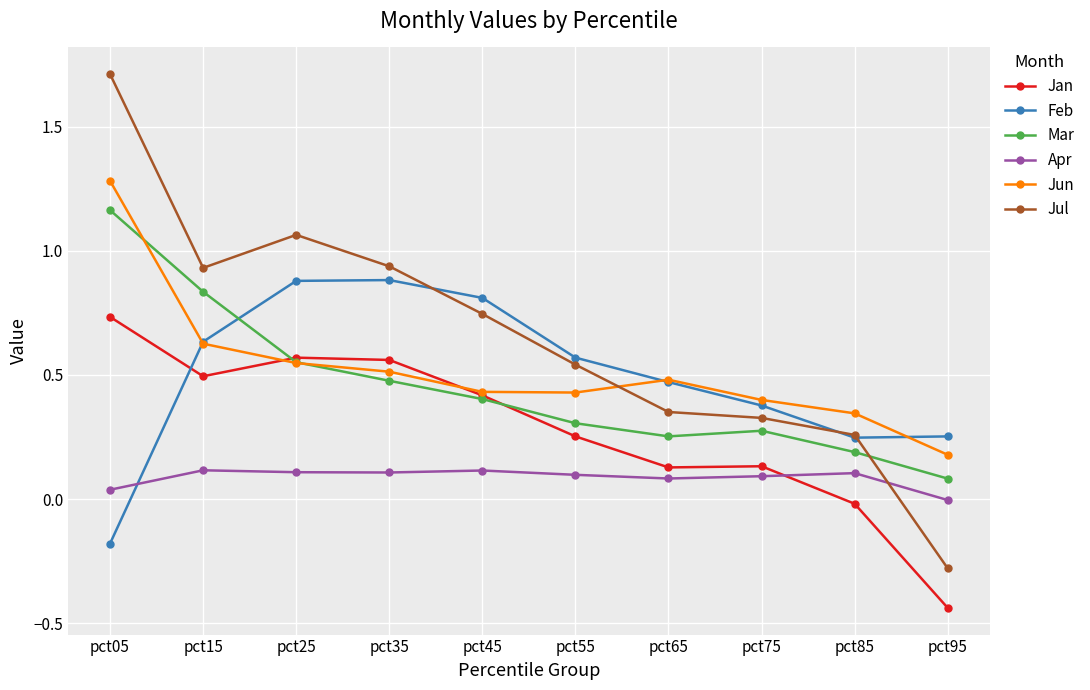

What is the value of the Jul point at the 1st from the left?

1.7